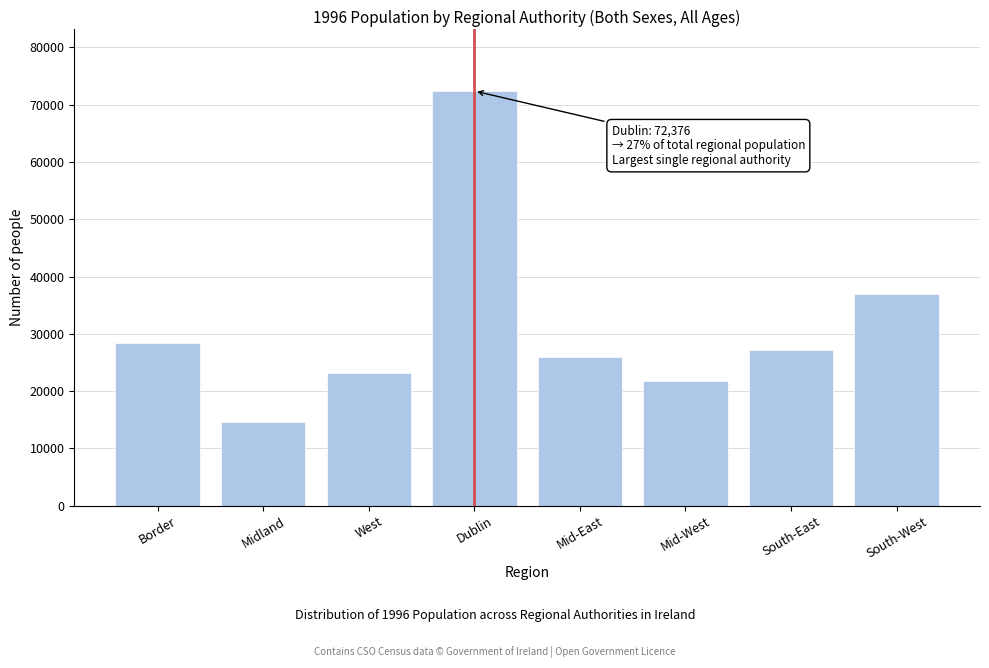

Reading left to right, extract all data points from this chart.

28425	14622	23188	72376	25872	21709	27252	36950